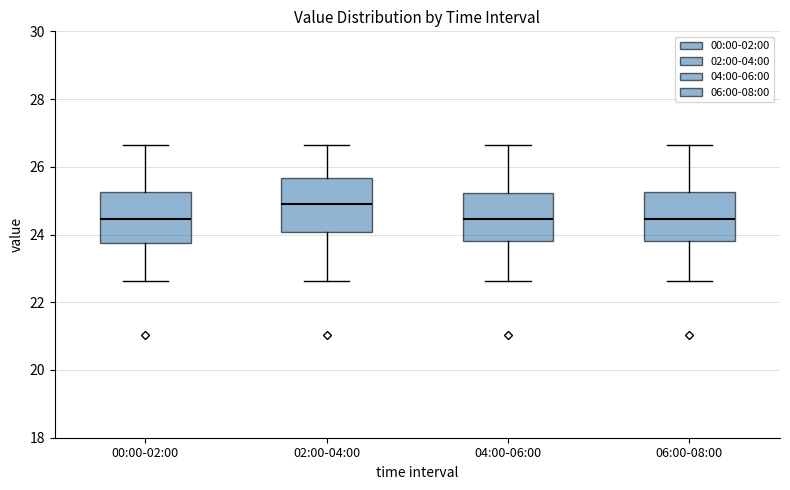

Reading left to right, transcribe this box plot: for each box, give where its median line is, the range the box spans, and where its two whiskers end, as read against the y-axis. The values are not printed on the chart, so give them approximately, as read against the axis.

00:00-02:00: median 24.4, box 23.8 to 25.2, whiskers 22.6 to 26.6
02:00-04:00: median 25.0, box 24.0 to 25.6, whiskers 22.6 to 26.6
04:00-06:00: median 24.4, box 23.8 to 25.2, whiskers 22.6 to 26.6
06:00-08:00: median 24.4, box 23.8 to 25.2, whiskers 22.6 to 26.6